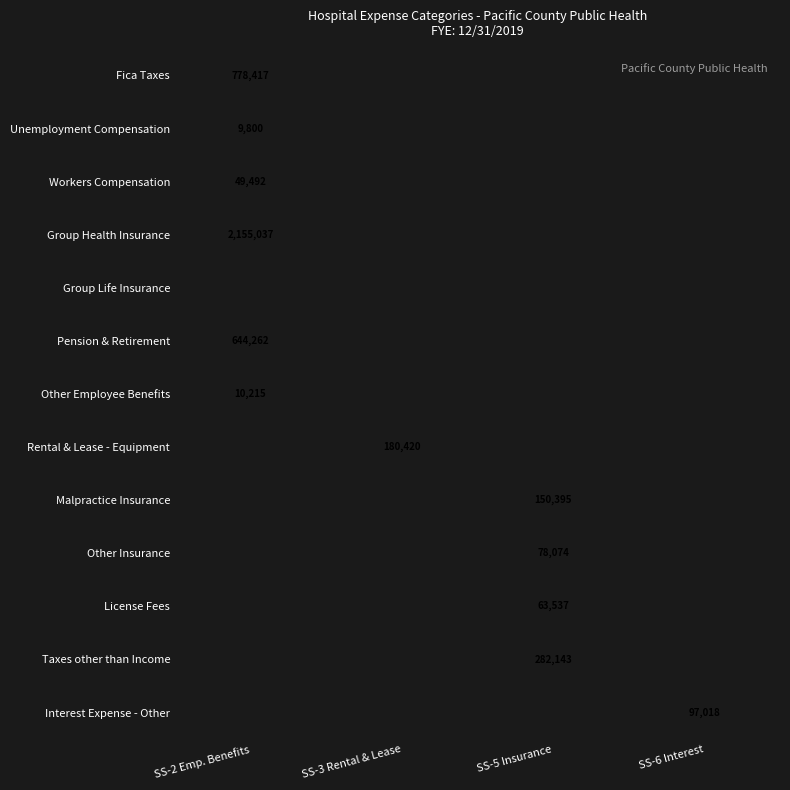

How many positive values does the Other Employee Benefits series have?

1